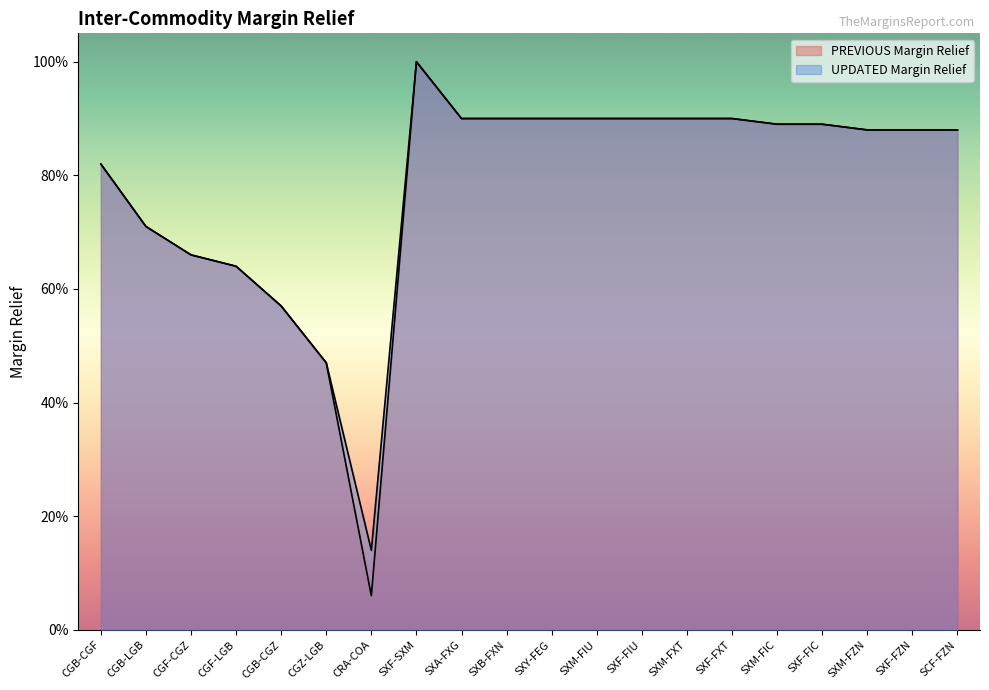

True or false: UPDATED Margin Relief has a value of 0.1 at CRA-COA.

True